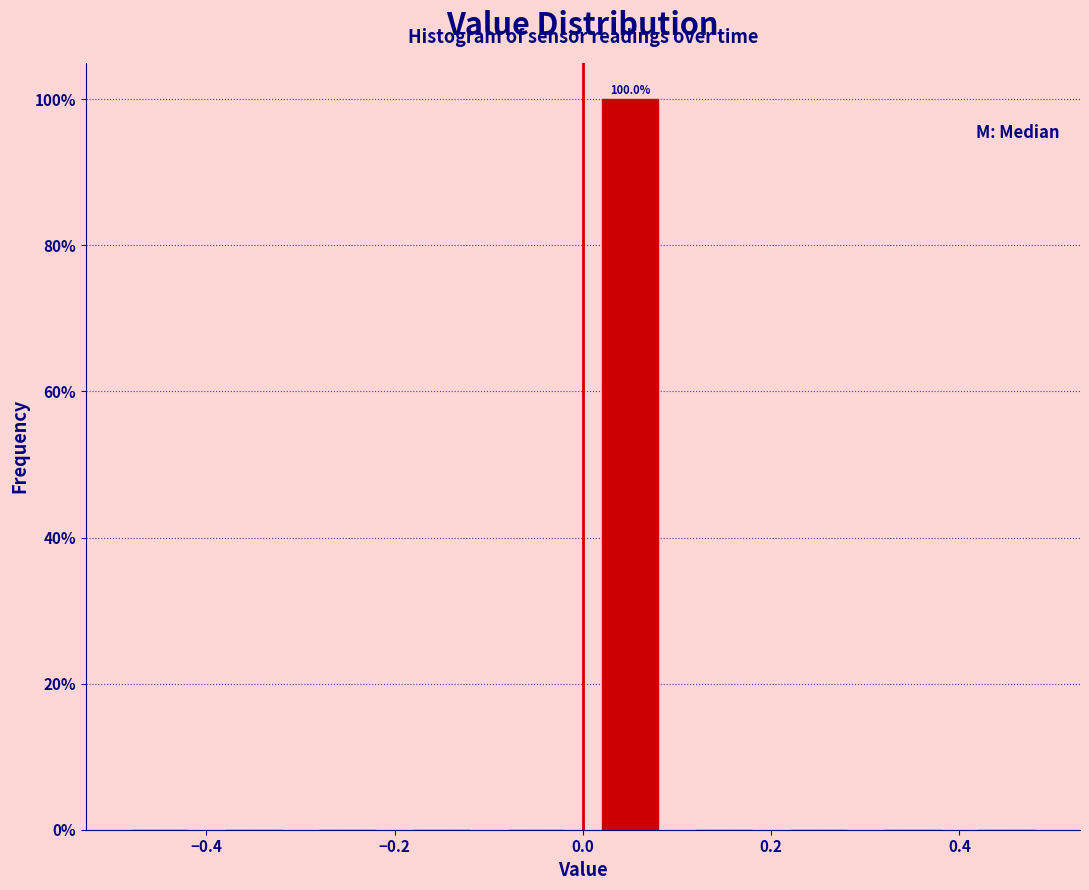

Which range on the x-axis has the tallest bar?

0.0 to 0.1